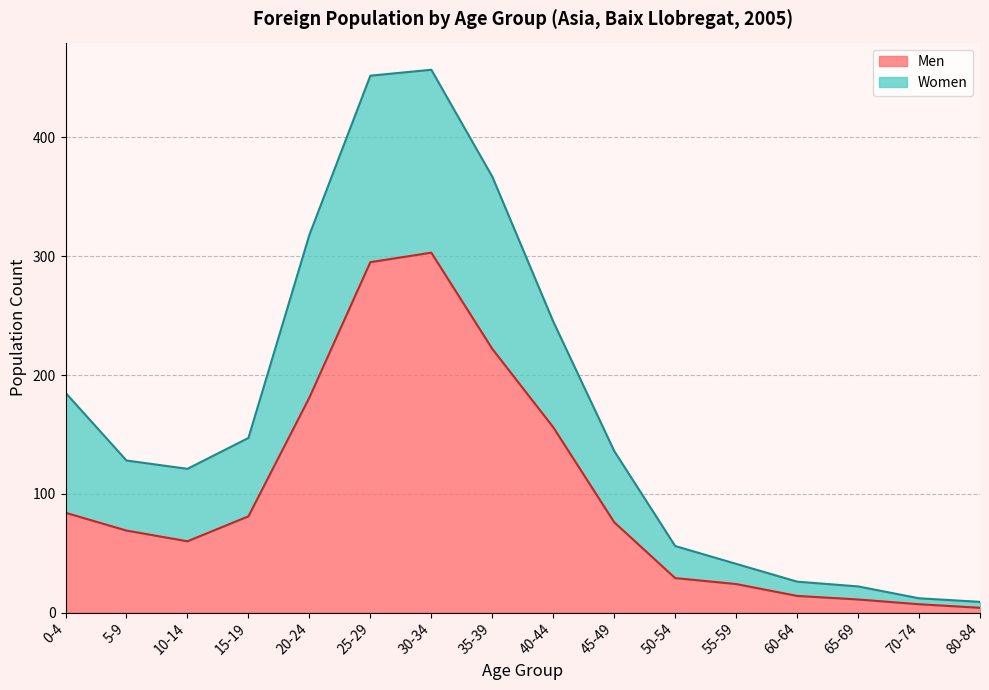

The Men series shows 14 at 60-64. True or false?

True